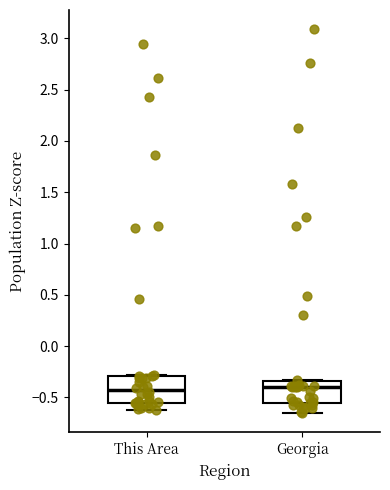

Reading left to right, read every box against the y-axis: the position of its median line, the range the box covers, and the ends of its whiskers. The values are not printed on the chart, so give them approximately, as read against the axis.

This Area: median -0.40, box -0.55 to -0.30, whiskers -0.65 to -0.30
Georgia: median -0.40, box -0.55 to -0.35, whiskers -0.65 to -0.35